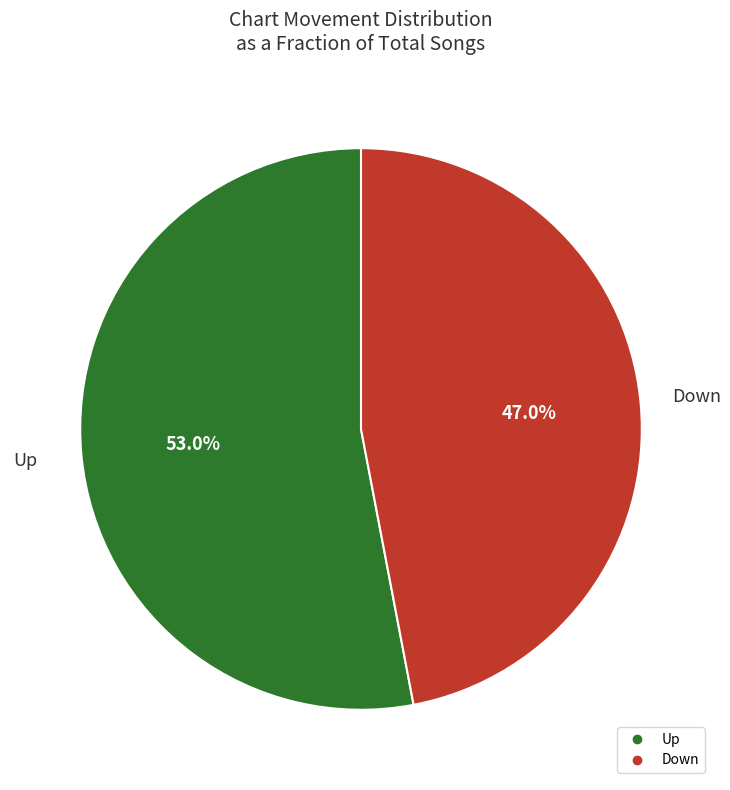

How many slices are in this pie chart?

2